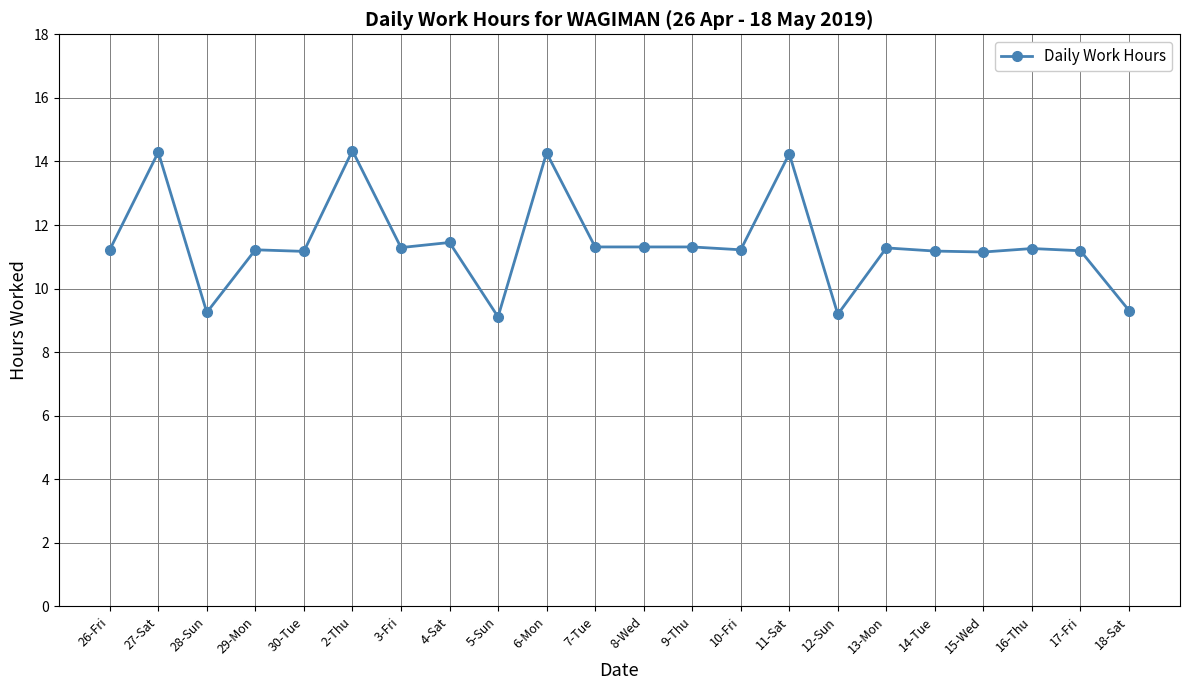

How many lines are shown in the chart?

1